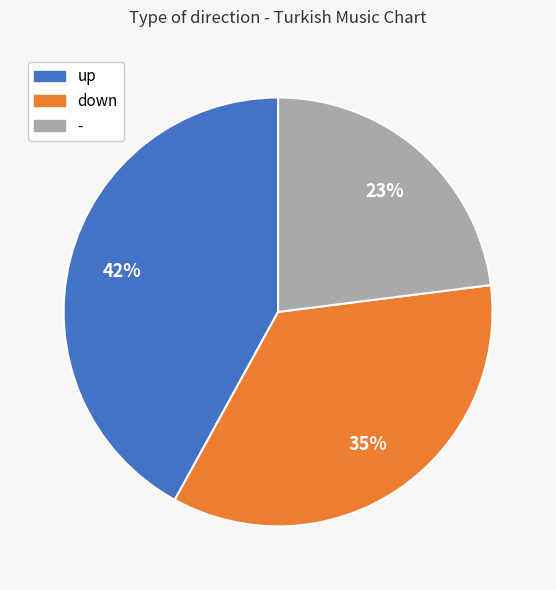

To the nearest percent, what is the difference between the largest and smallest slice percentages?

19%